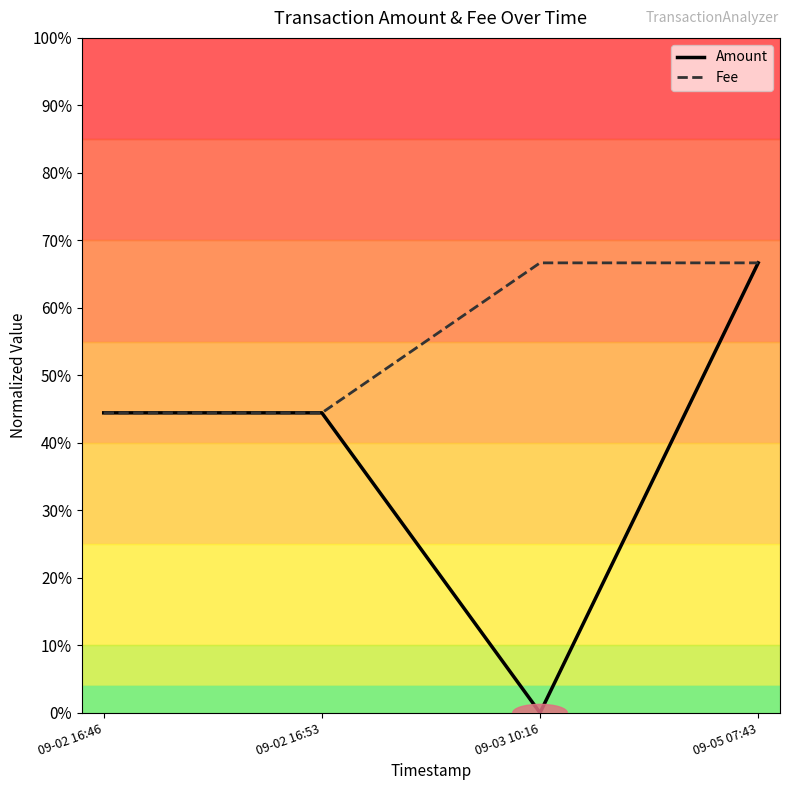

Is this an area chart (filled region under the line)?

No